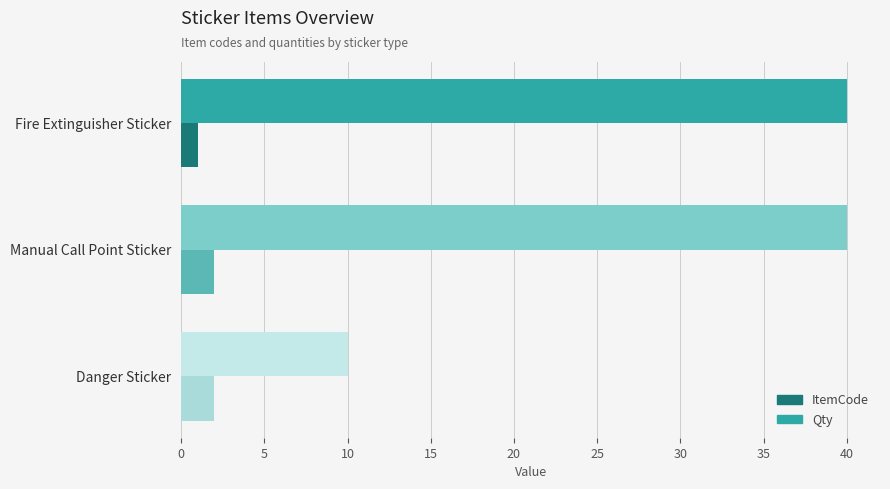

At Fire Extinguisher Sticker, list the series in order from largest to smallest.

Qty, ItemCode